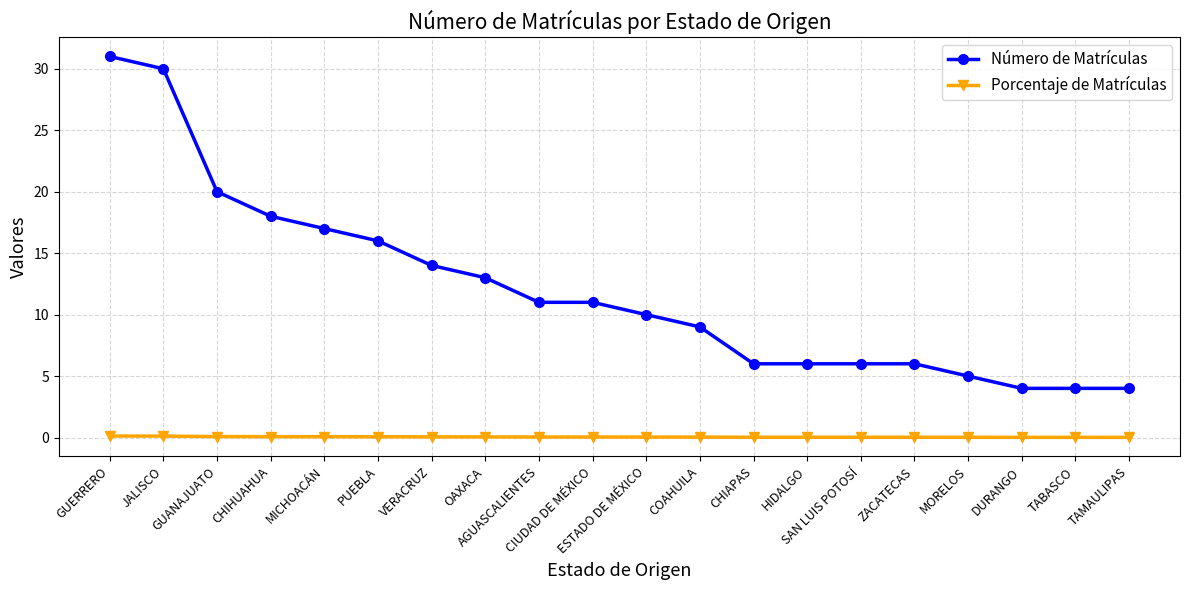

What is the value of the Número de Matrículas point at the 19th from the left?

4.0